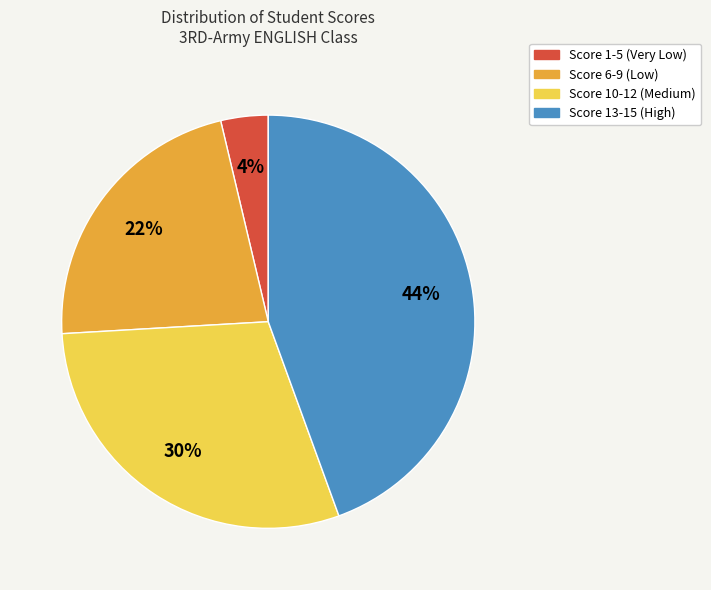

Rank the categories by value from lowest to highest.

Score 1-5 (Very Low), Score 6-9 (Low), Score 10-12 (Medium), Score 13-15 (High)